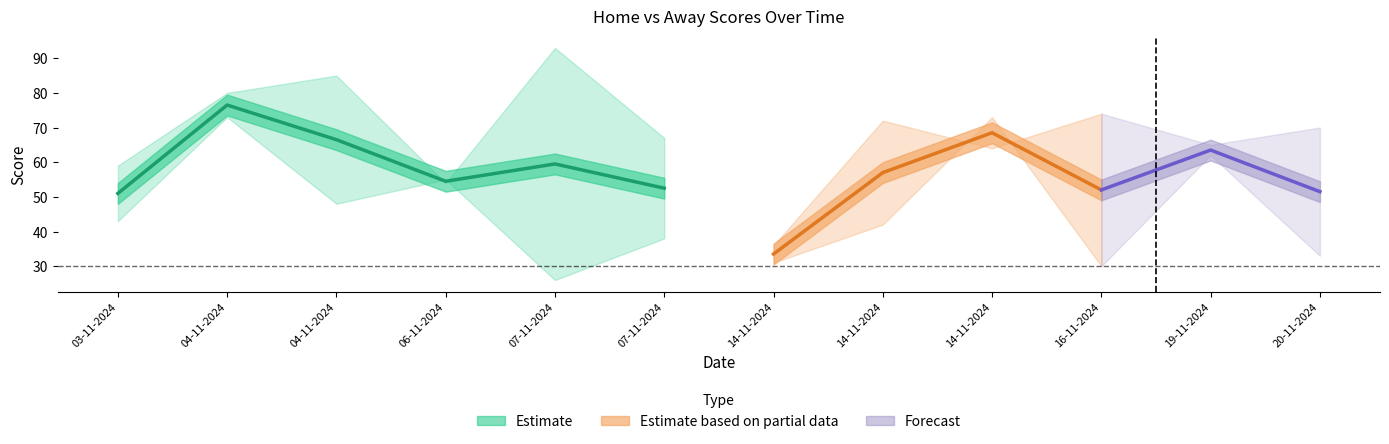

What is the label of the 9th point from the right?

06-11-2024